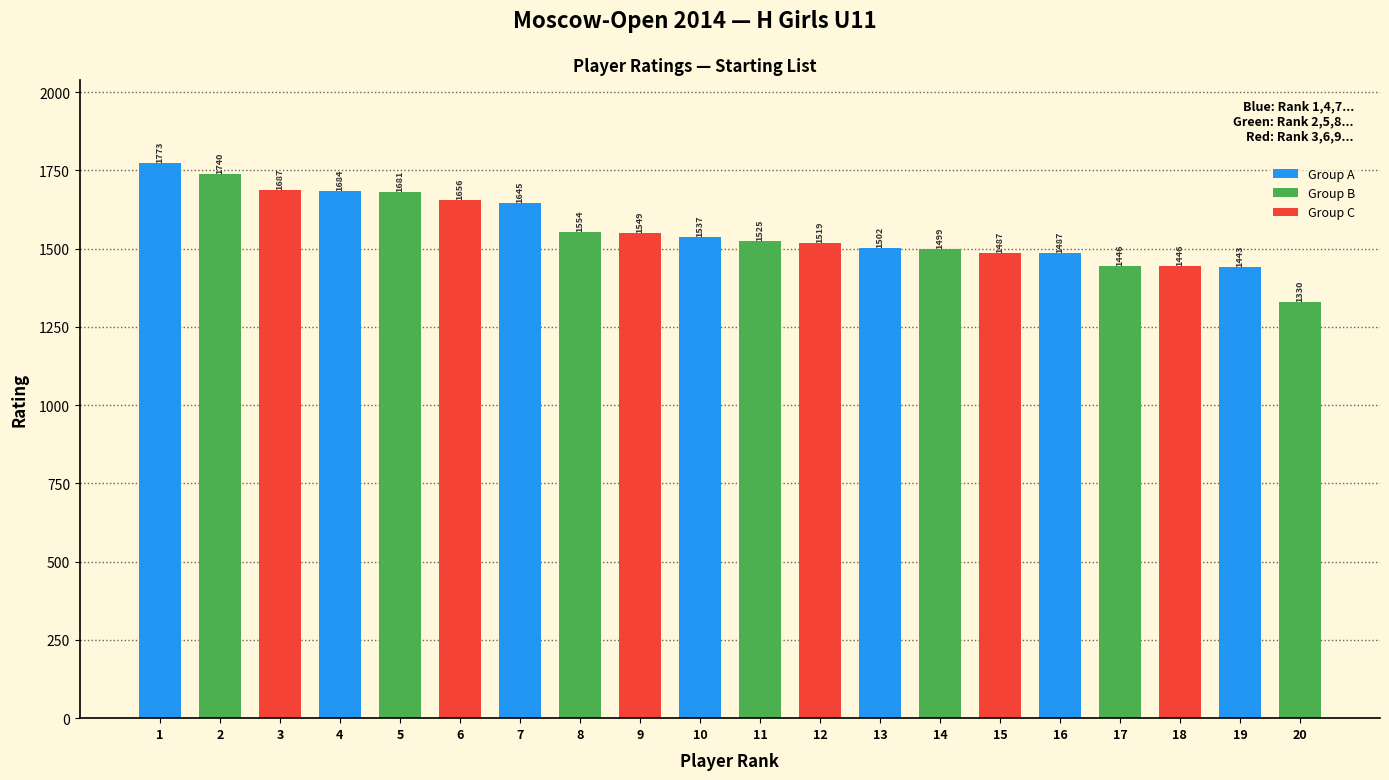

Where does the data first go above 1537?

1